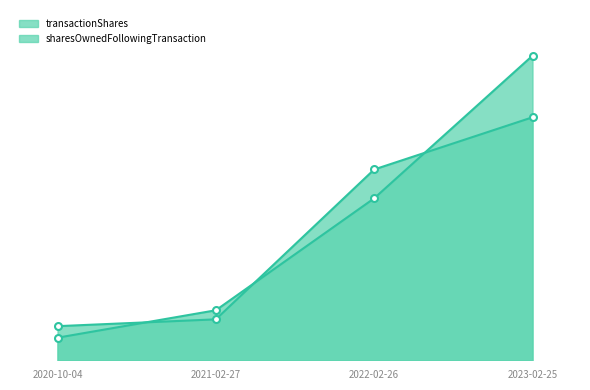

What is the label of the 4th point from the right?

2020-10-04